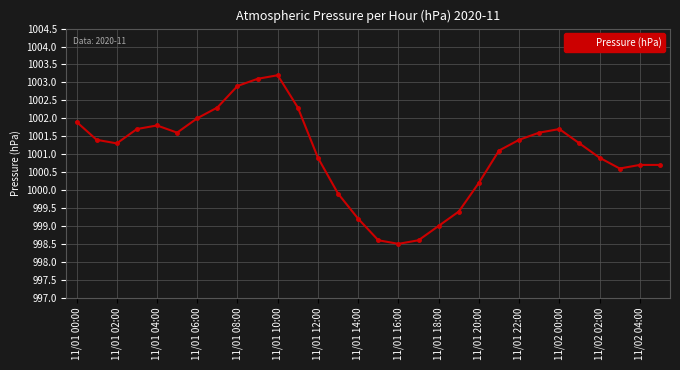

What is the smallest value displayed?

998.5